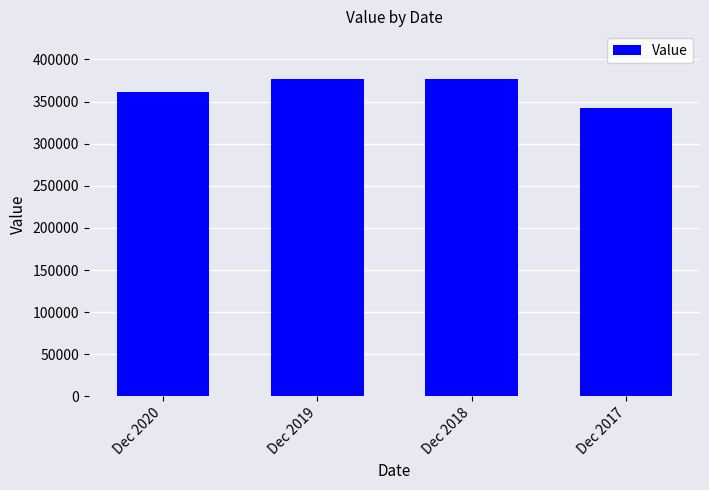

What is the approximate value at Dec 2019?

376900